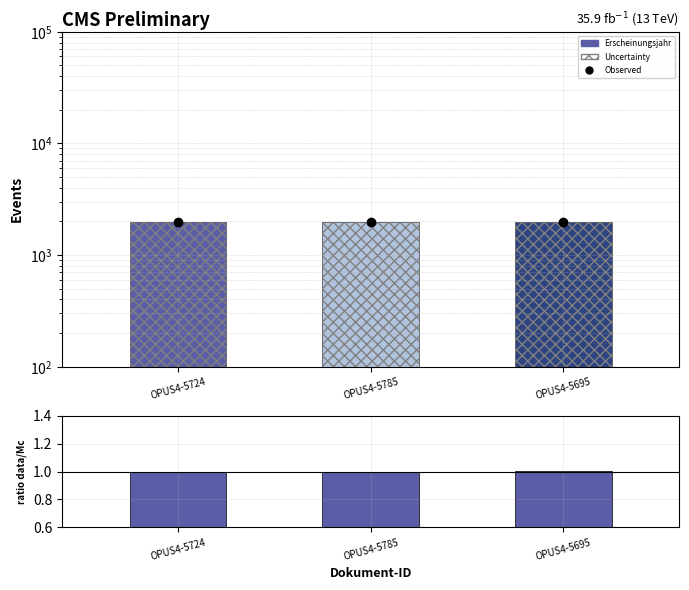

How many distinct data groups are displayed?

4